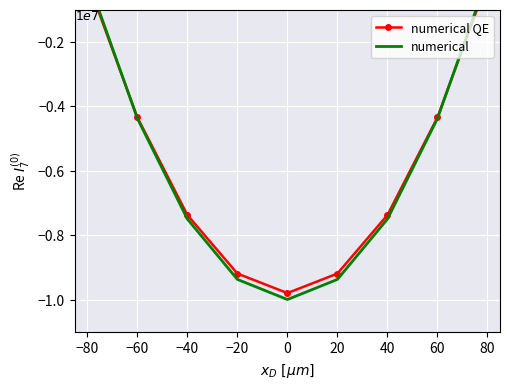

How many negative values does the numerical series have?

7